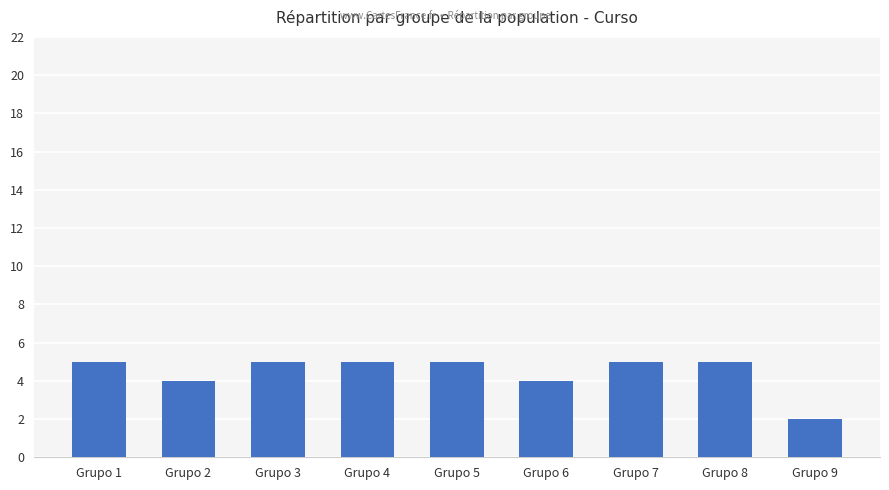

Reading left to right, transcribe all the data shown in this chart.

Grupo 1=5	Grupo 2=4	Grupo 3=5	Grupo 4=5	Grupo 5=5	Grupo 6=4	Grupo 7=5	Grupo 8=5	Grupo 9=2